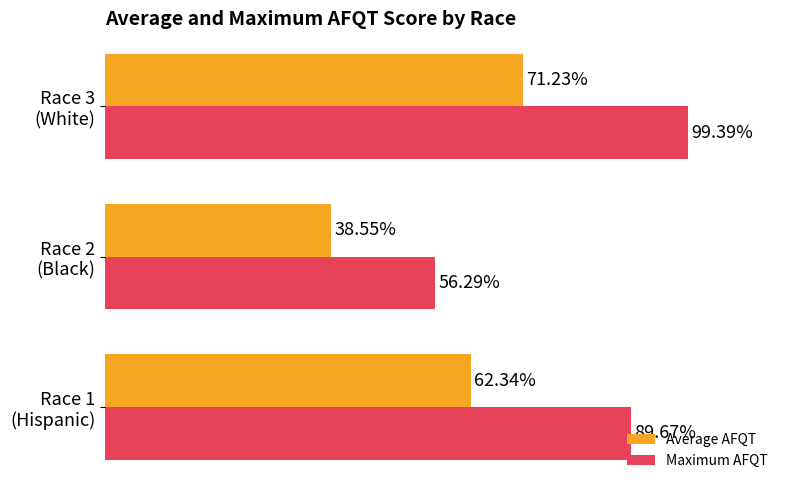

List the series in order of their overall mean, lowest first.

Average AFQT, Maximum AFQT